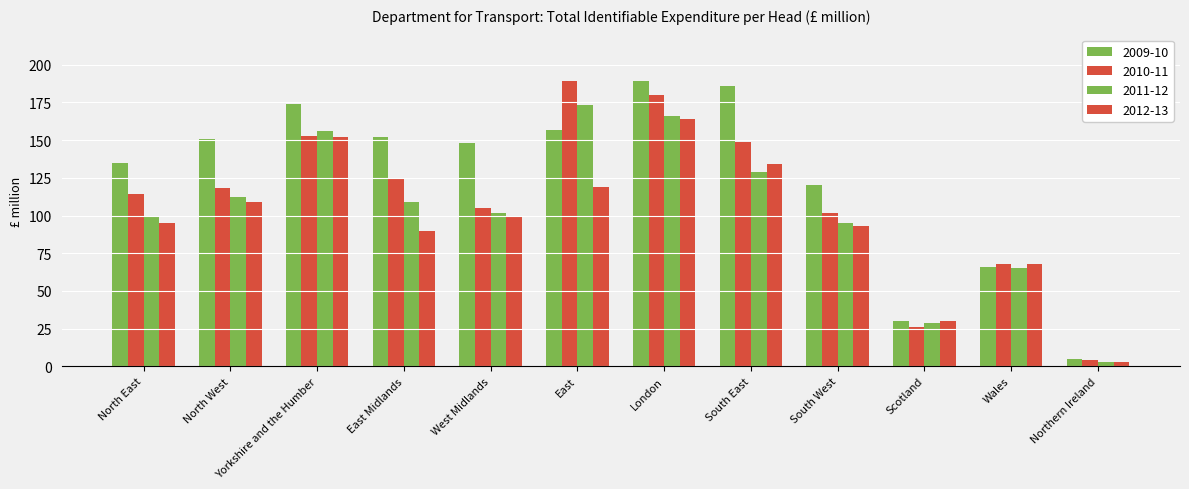

At which label is 2011-12 closest to 88?

South West